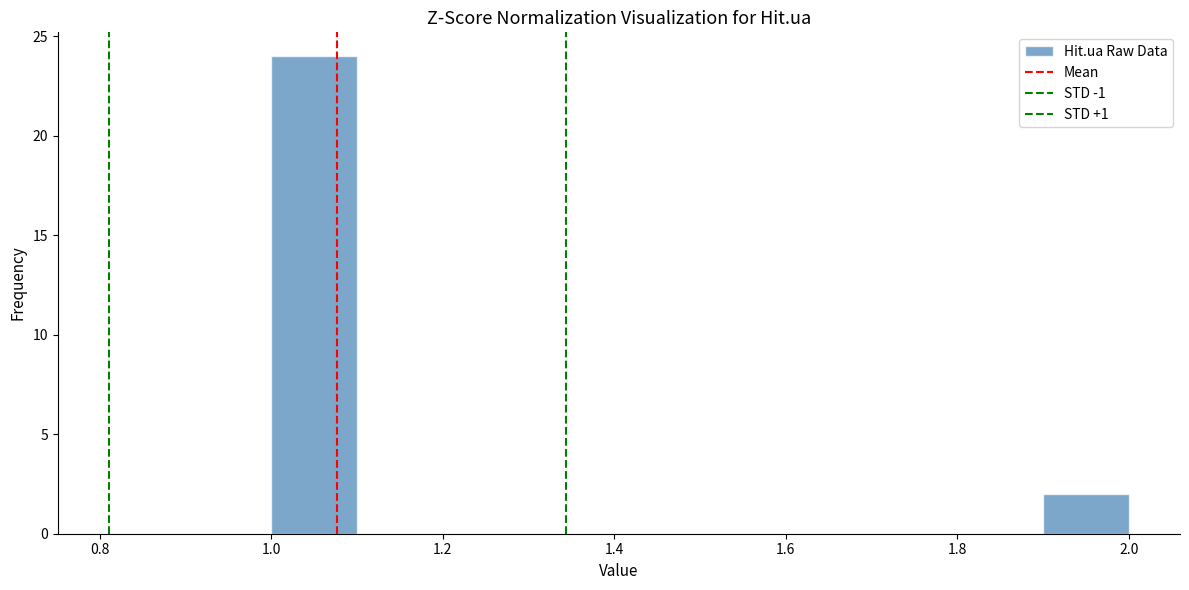

Reading left to right, list every bar in this chart as the range it spans on the x-axis followed by its height. The values are not printed on the chart, so give them approximately, as read against the axis.

1.0 to 1.1: 24
1.1 to 1.2: 0
1.2 to 1.3: 0
1.3 to 1.4: 0
1.4 to 1.5: 0
1.5 to 1.6: 0
1.6 to 1.7: 0
1.7 to 1.8: 0
1.8 to 1.9: 0
1.9 to 2.0: 2